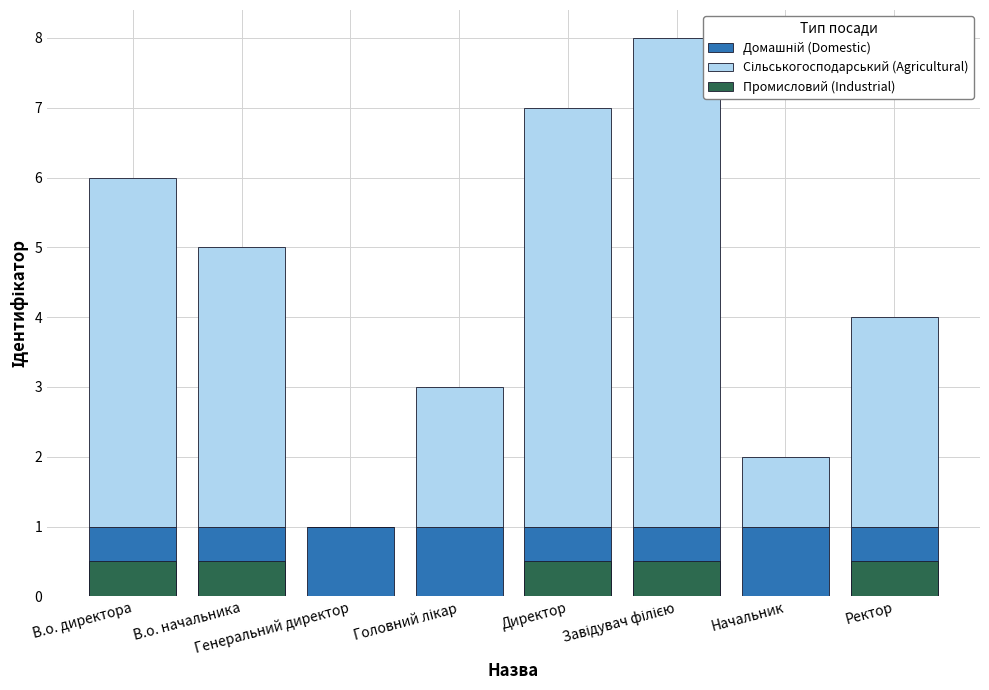

Where is Сільськогосподарський (Agricultural) nearest to the value 3?

Ректор